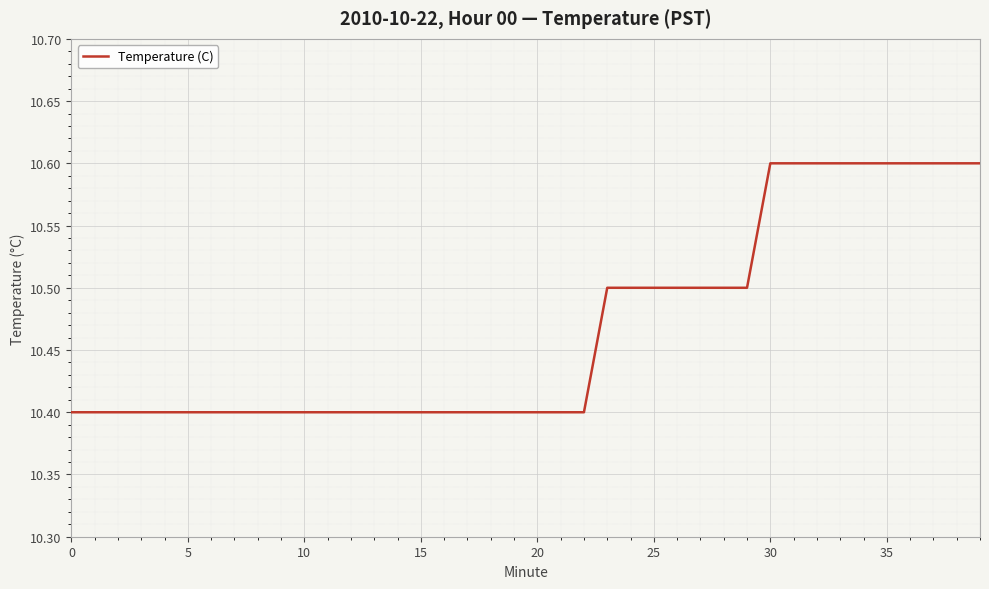

Does the chart display data point markers on the line(s)?

No